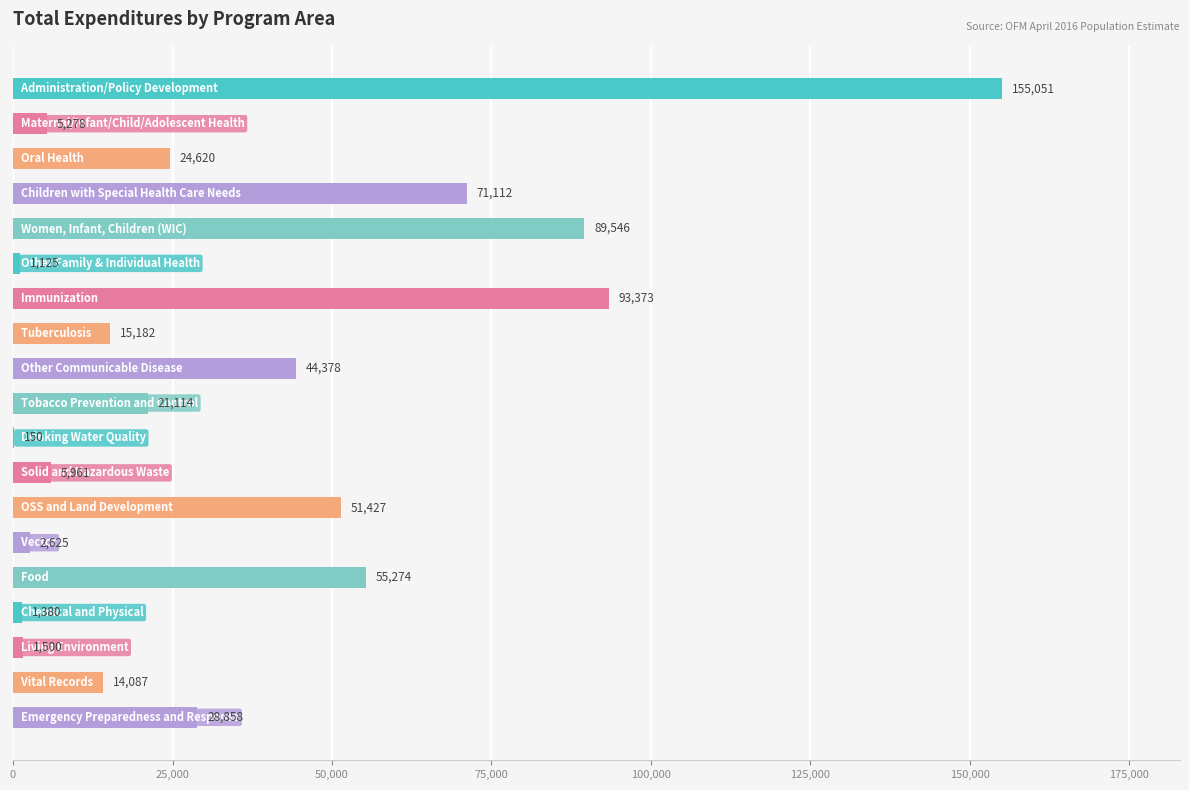

What is the greatest value displayed?

155051.0